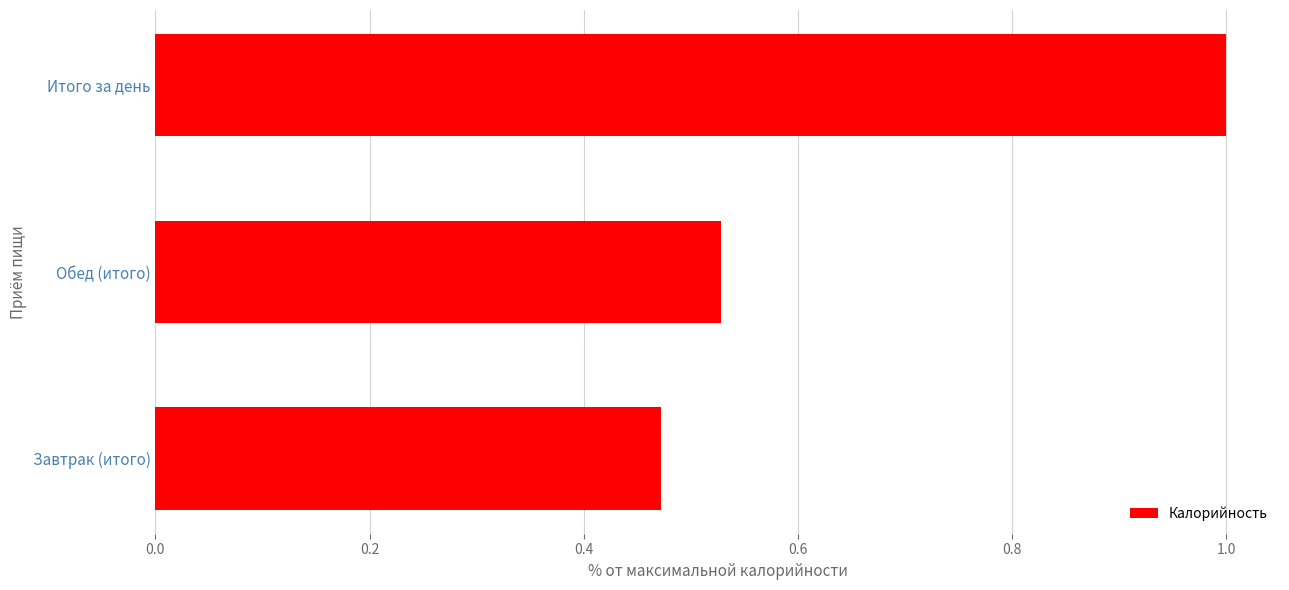

True or false: the data shows 0.1 at Завтрак (итого).

False